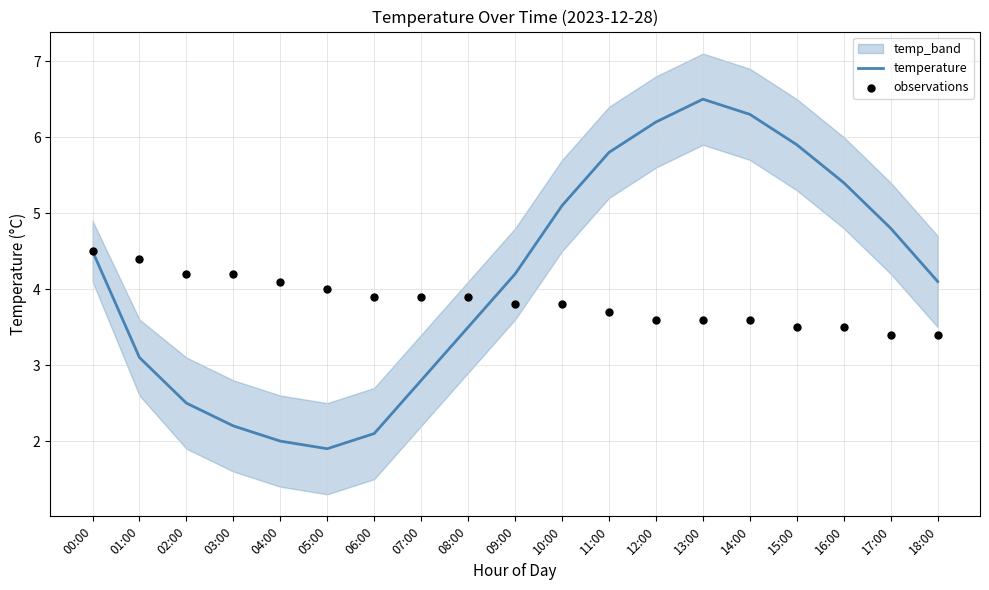

Which series has the largest total across all categories?

temperature